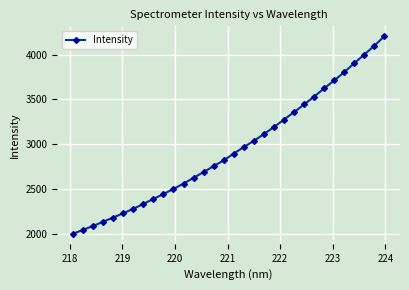

What is the maximum value shown in the chart?

4205.0